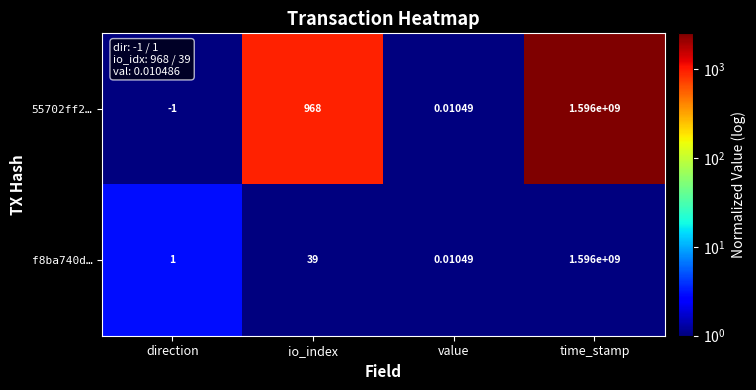

At which category is the sum across all series the highest?

time_stamp